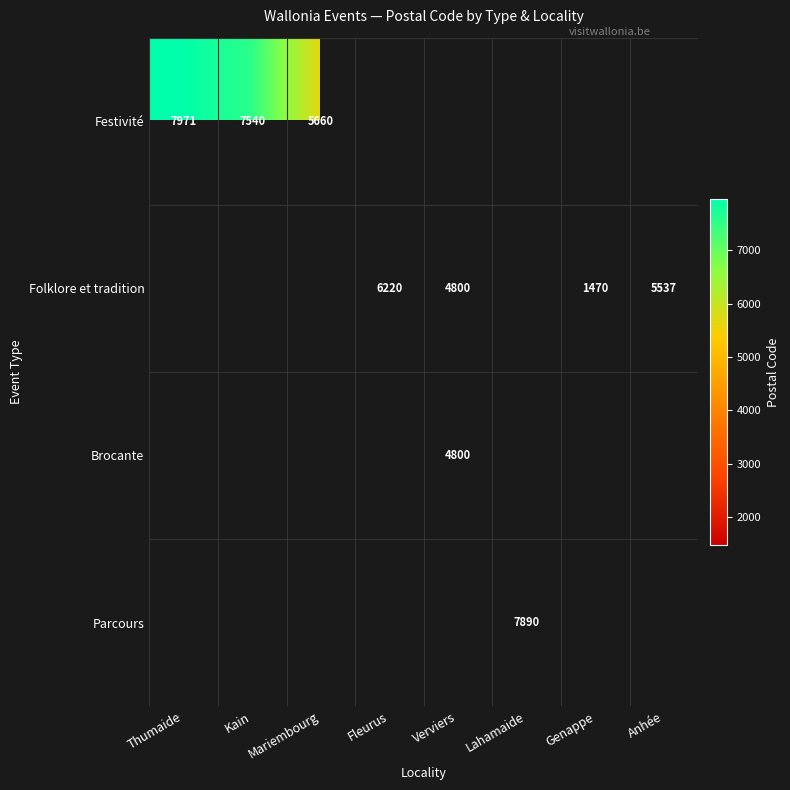

The Festivité series shows 11628 at Kain. True or false?

False